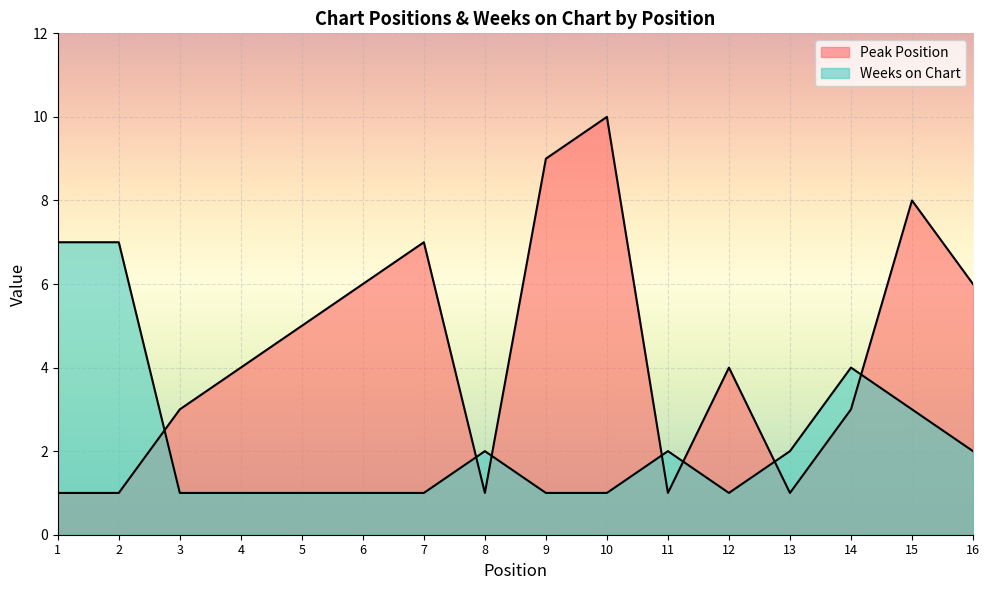

Rank the categories by Peak Position value from highest to lowest.

10, 9, 15, 7, 6, 16, 5, 4, 12, 3, 14, 1, 2, 8, 11, 13